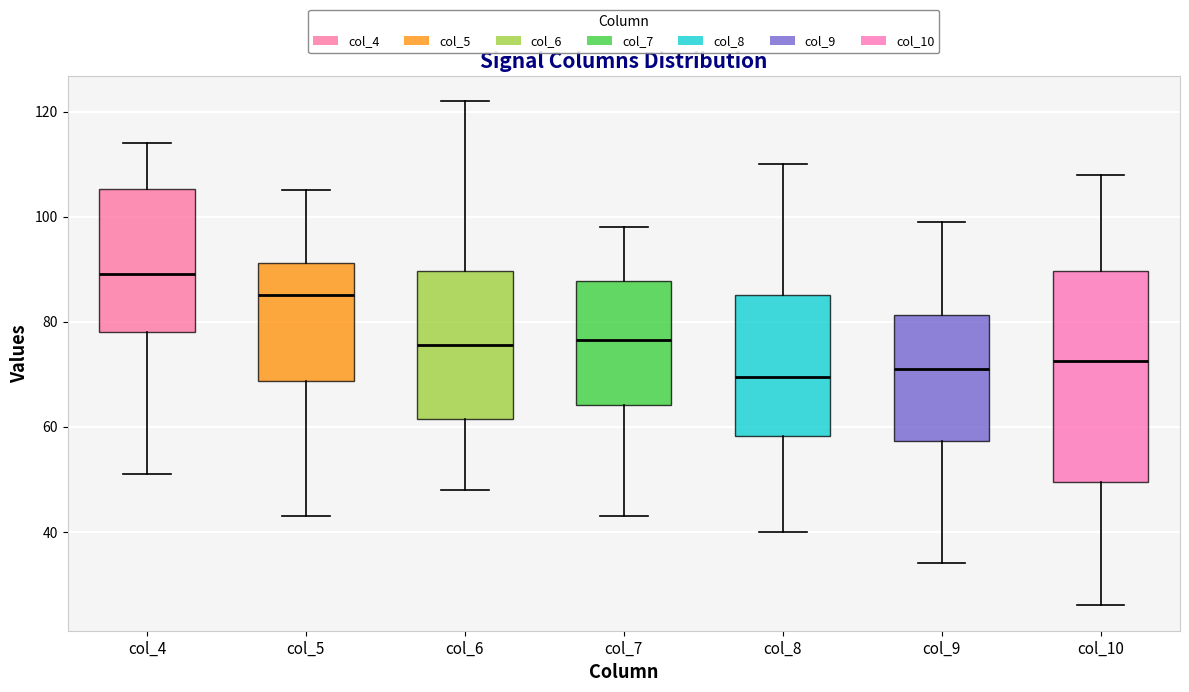

Reading left to right, read every box against the y-axis: the position of its median line, the range the box covers, and the ends of its whiskers. The values are not printed on the chart, so give them approximately, as read against the axis.

col_4: median 90, box 78 to 106, whiskers 52 to 114
col_5: median 86, box 68 to 92, whiskers 44 to 106
col_6: median 76, box 62 to 90, whiskers 48 to 122
col_7: median 76, box 64 to 88, whiskers 44 to 98
col_8: median 70, box 58 to 86, whiskers 40 to 110
col_9: median 72, box 58 to 82, whiskers 34 to 100
col_10: median 72, box 50 to 90, whiskers 26 to 108